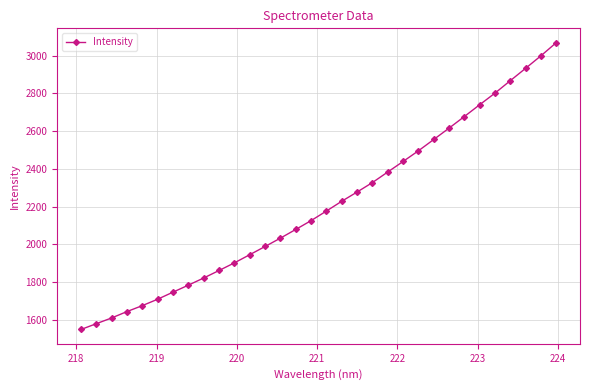

What is the average value?

2207.6